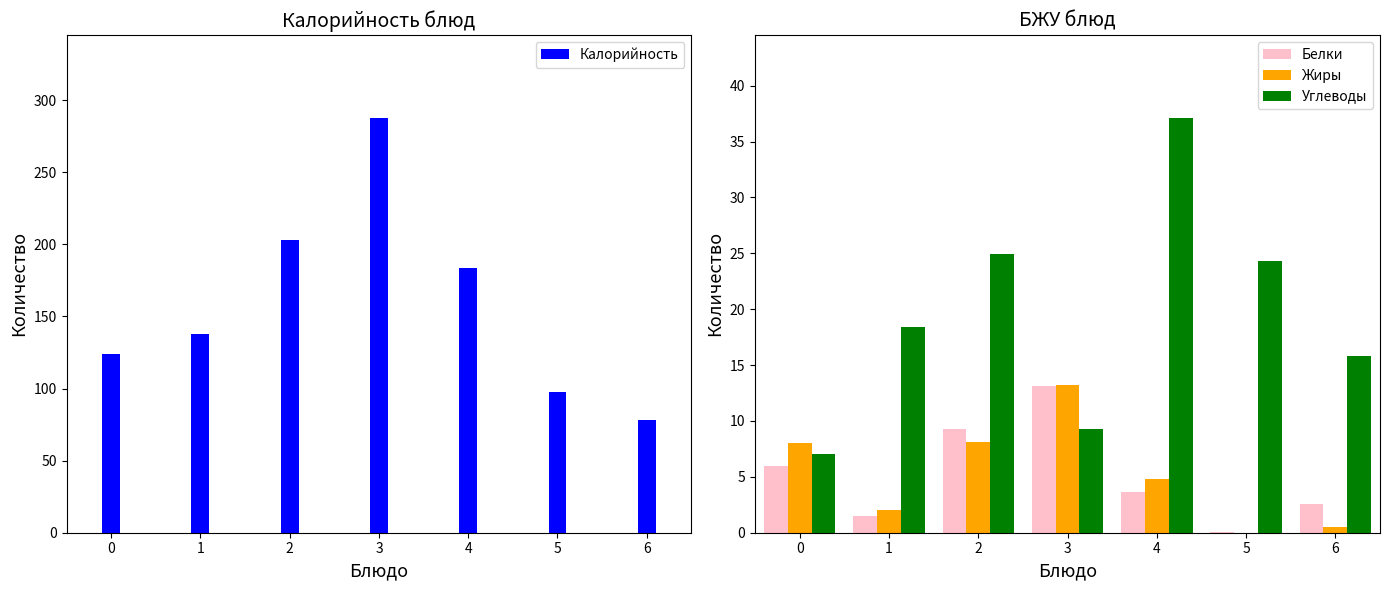

What are all the series names shown in the legend?

Калорийность, Белки, Жиры, Углеводы